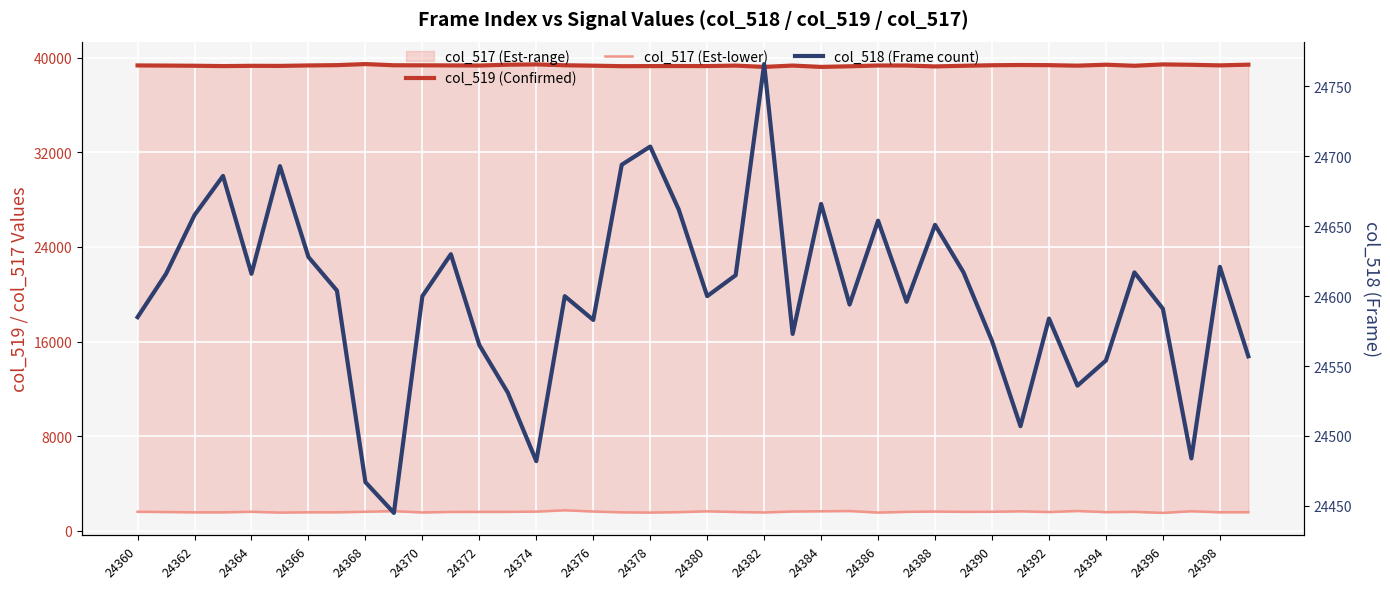

True or false: col_517 (Est-lower) and col_518 (Frame count) cross at least once.

False